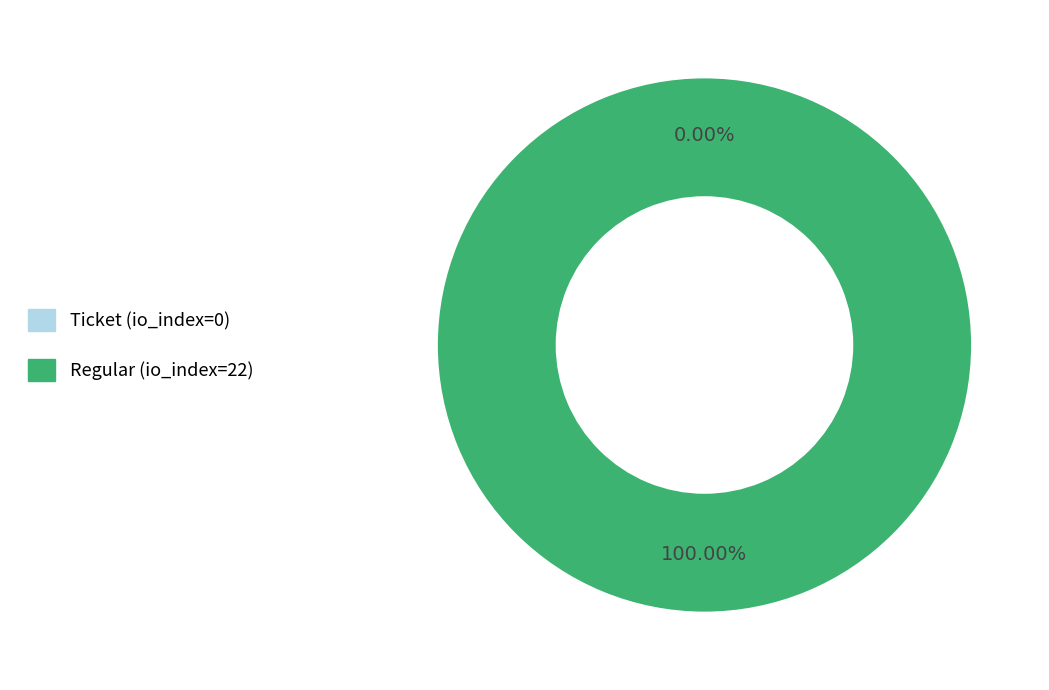

Is it true that Regular (io_index=22) is 100% of the pie?

True